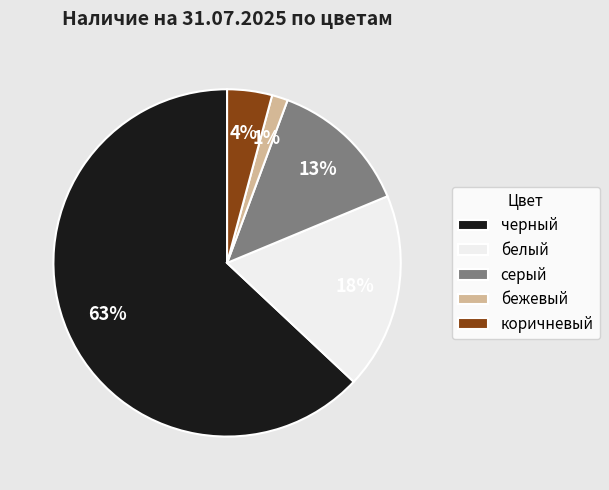

How many slices are in this pie chart?

5